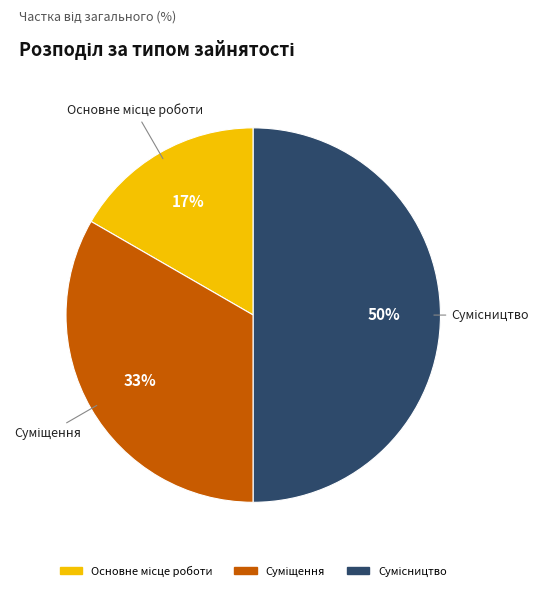

To the nearest percent, what is the difference between the largest and smallest slice percentages?

33%